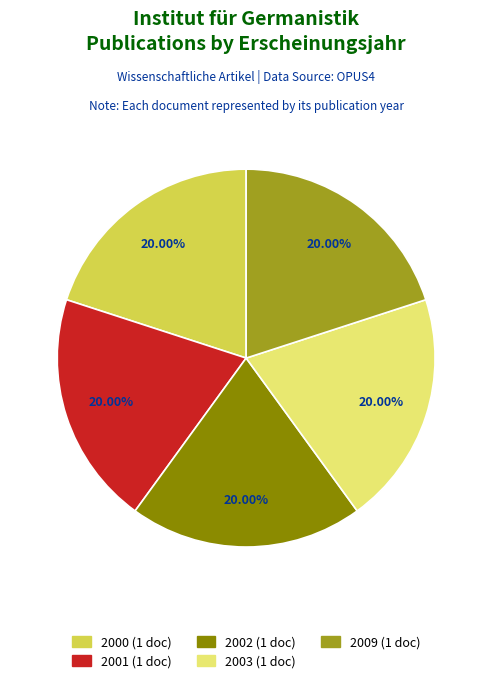

Does any single category account for the majority?

No